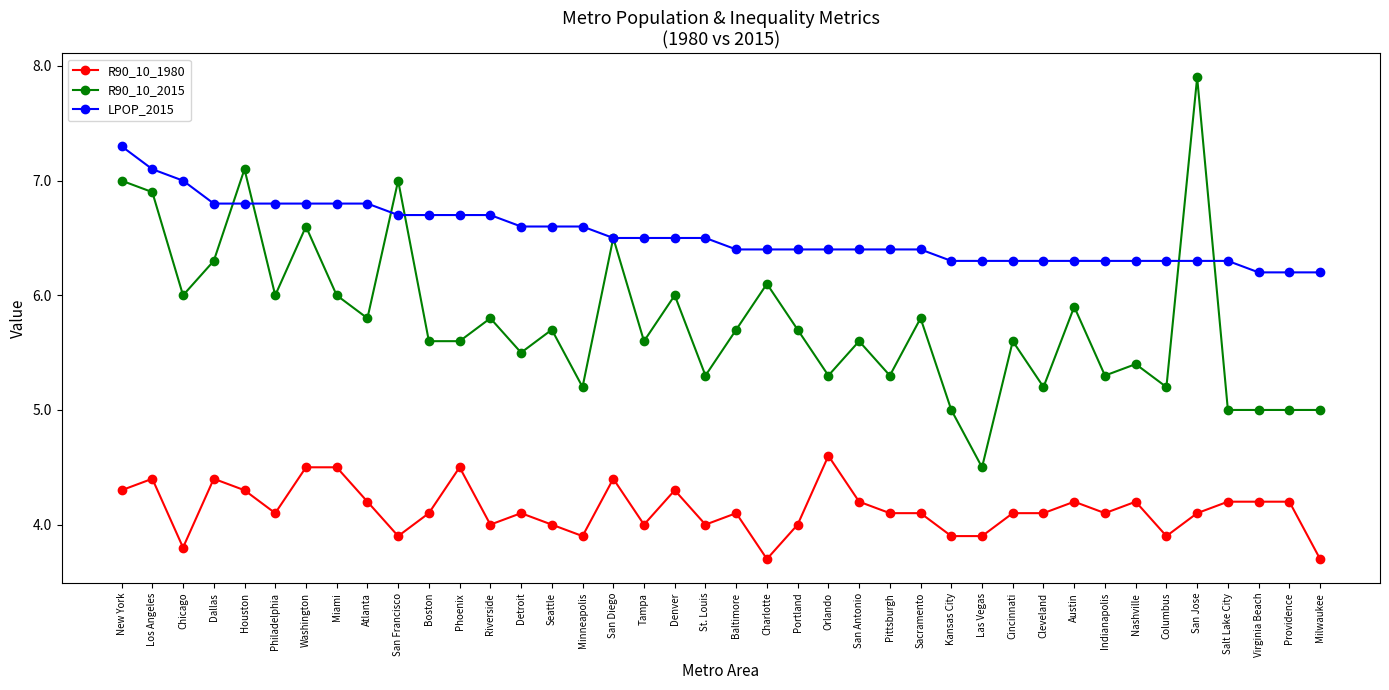

True or false: LPOP_2015 has a value of 9.9 at Kansas City.

False